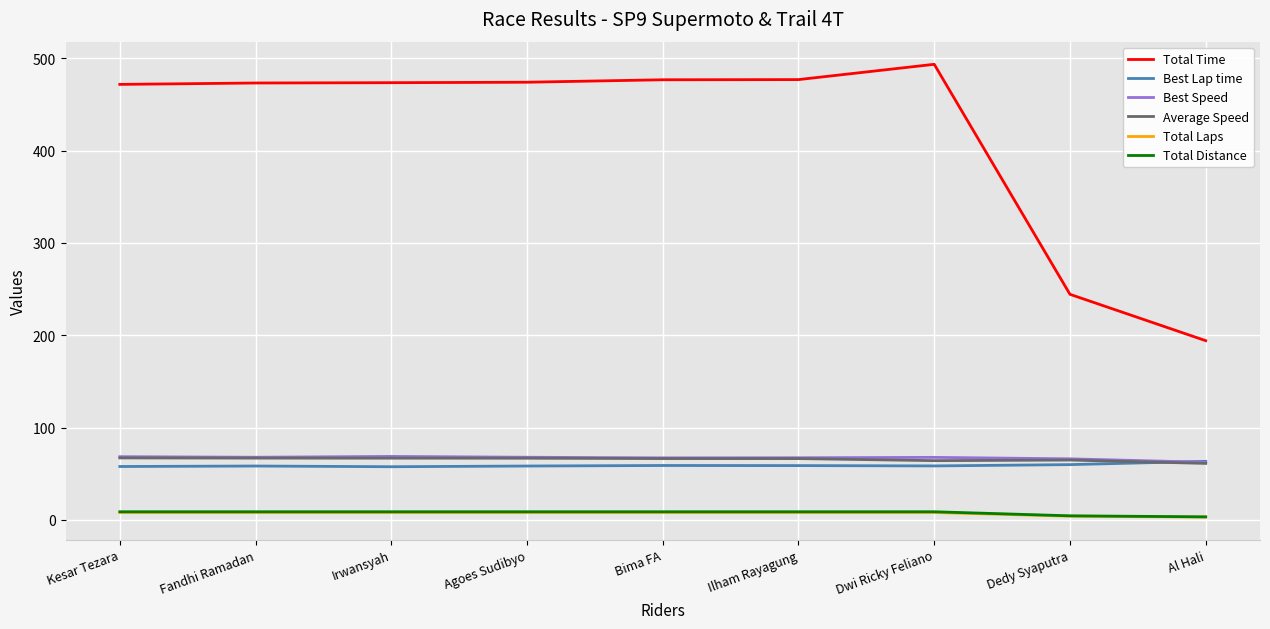

True or false: Best Speed has a value of 62.4 at Al Hali.

True